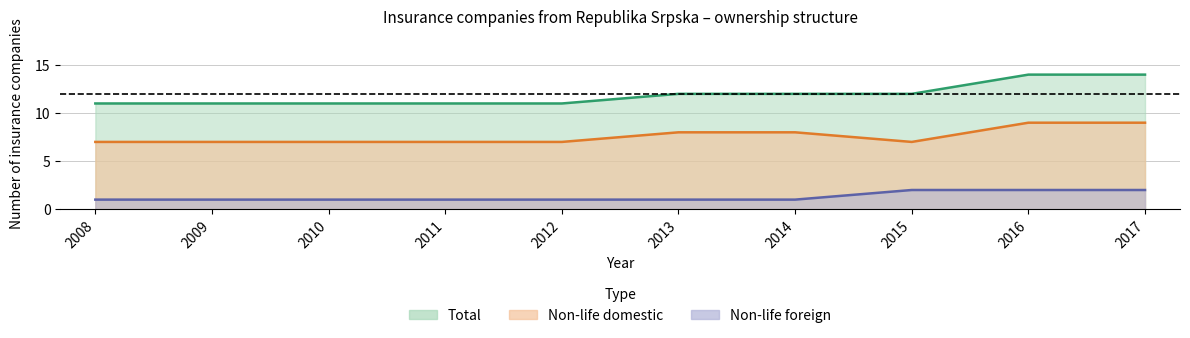

Does the chart display data point markers on the line(s)?

No